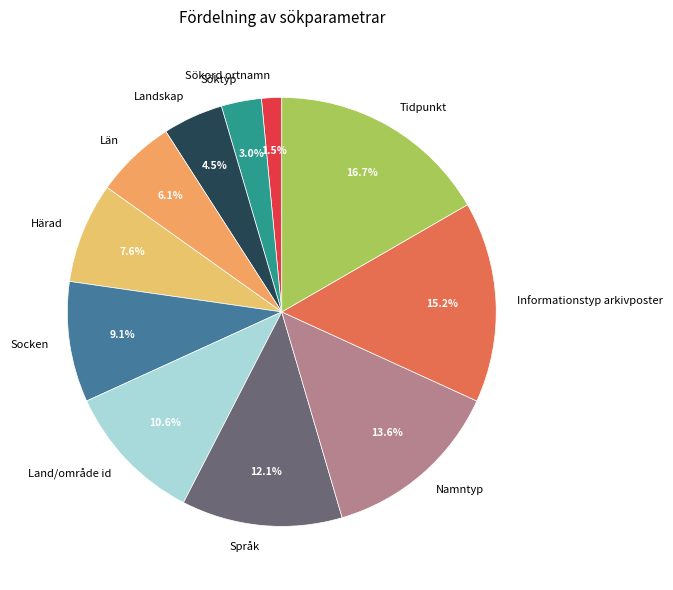

Between Informationstyp arkivposter and Landskap, which is larger?

Informationstyp arkivposter